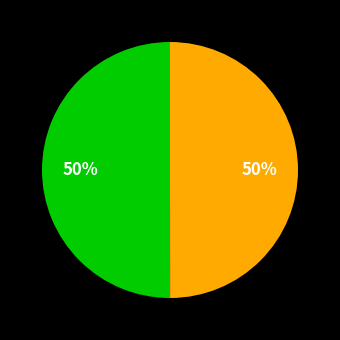

To the nearest percent, what is the average slice percentage?

50%